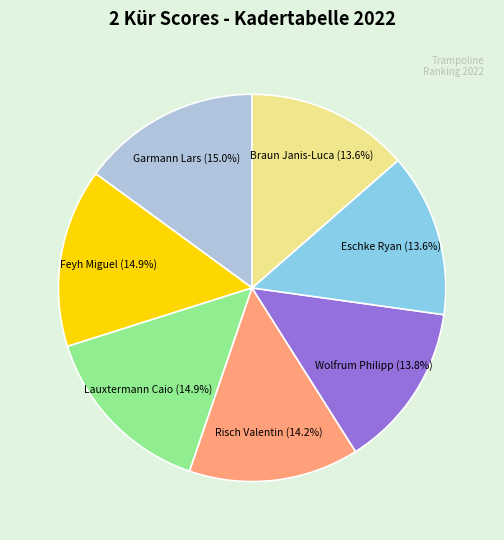

Approximately how many times larger is the value at Wolfrum Philipp compared to Braun Janis-Luca?

1.0